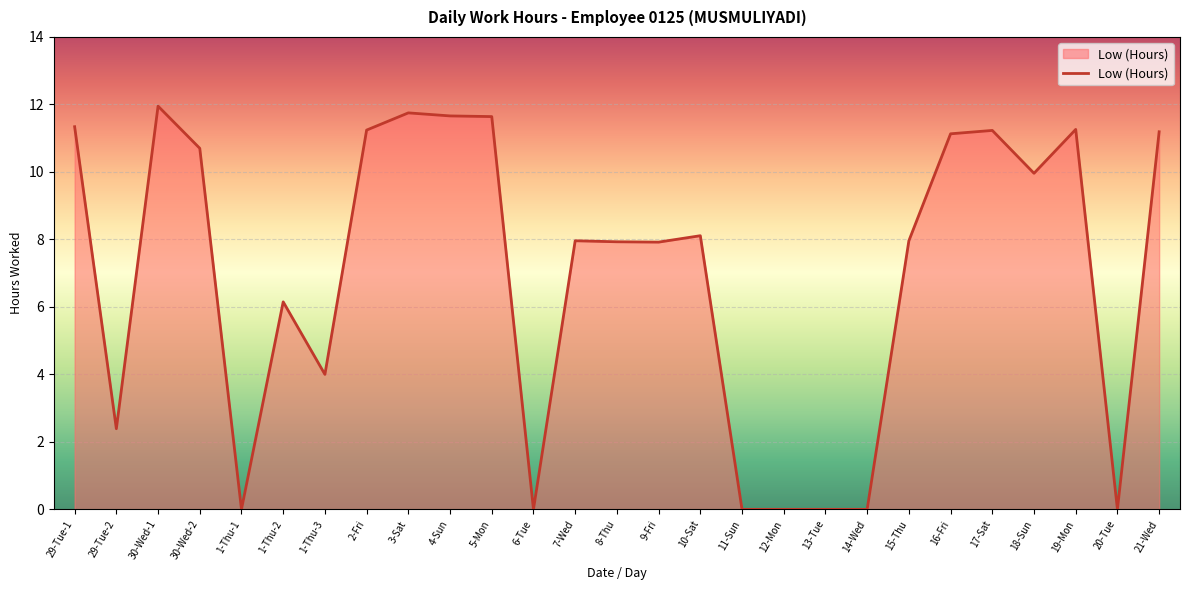

Does the chart display data point markers on the line(s)?

No